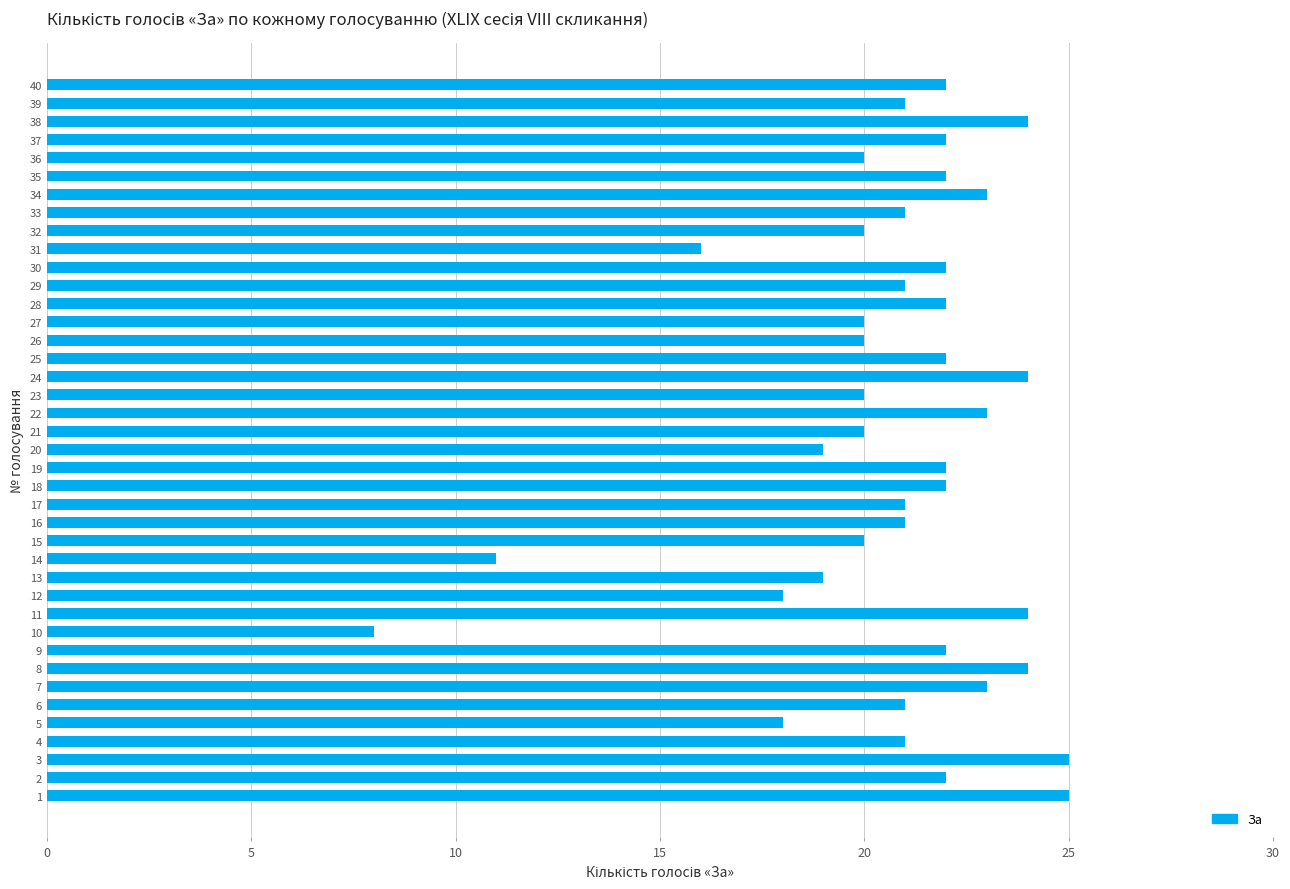

What is the greatest value displayed?

25